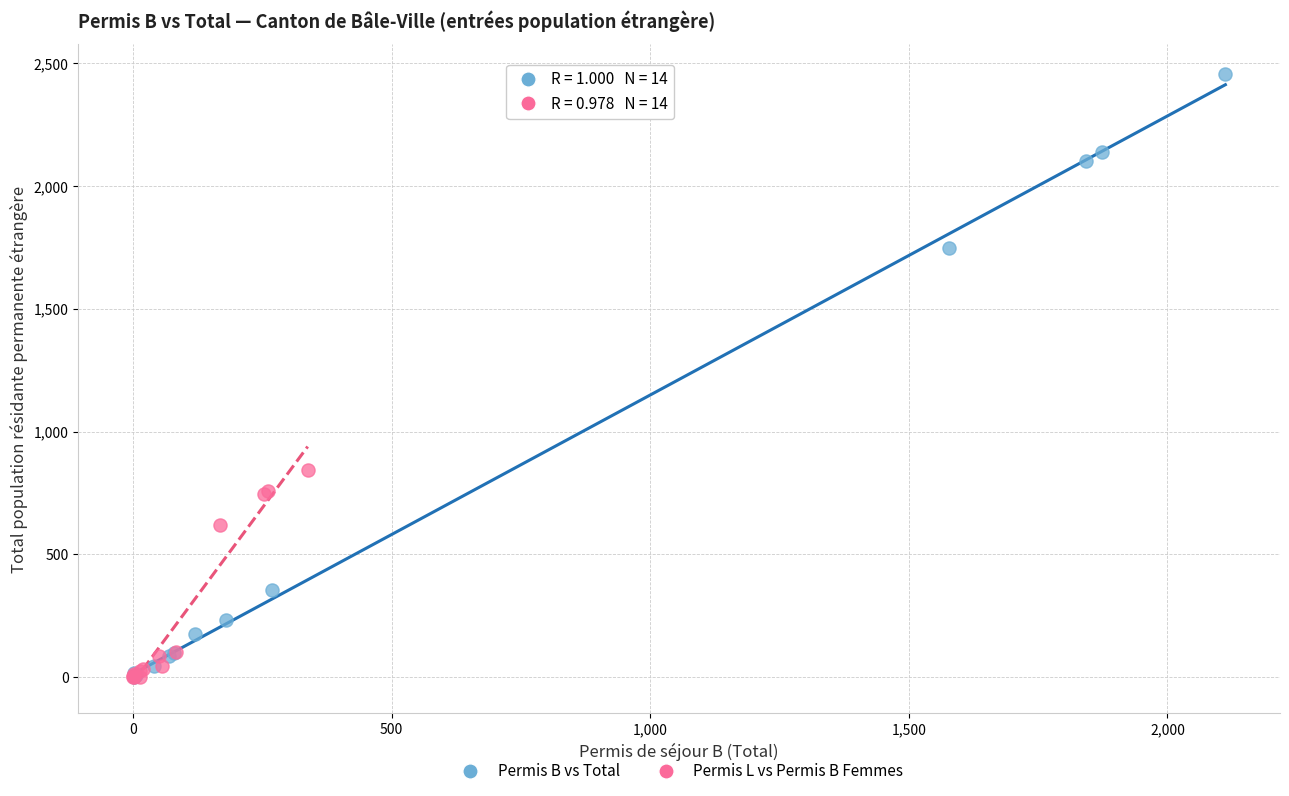

Which series reaches the maximum Y coordinate?

Permis B vs Total